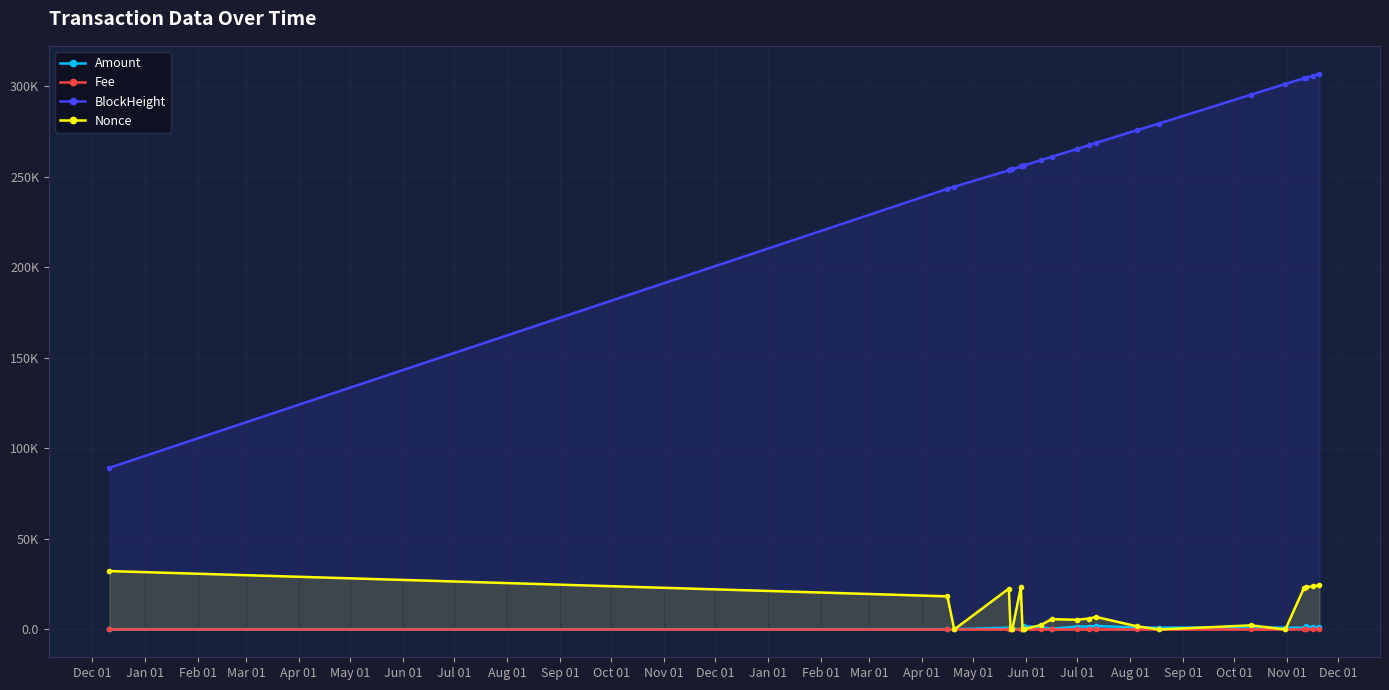

At which label is Fee closest to 0?

Feb 01